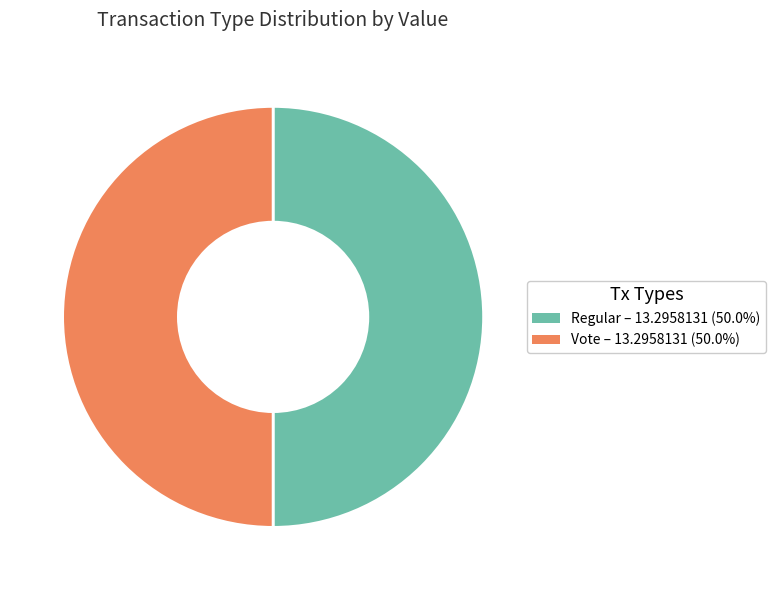

What is the ratio of the value at Regular to the value at Vote?

1.0